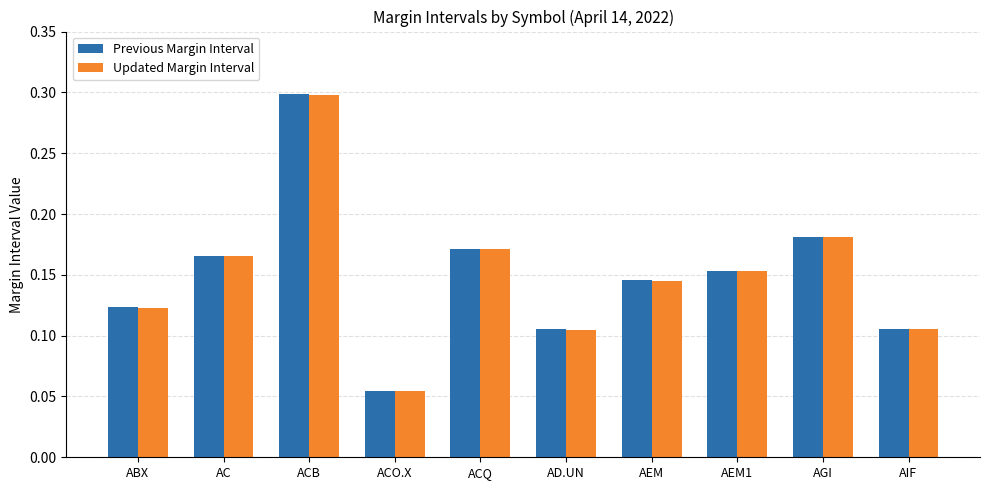

Which series has the largest range (max minus min)?

Previous Margin Interval